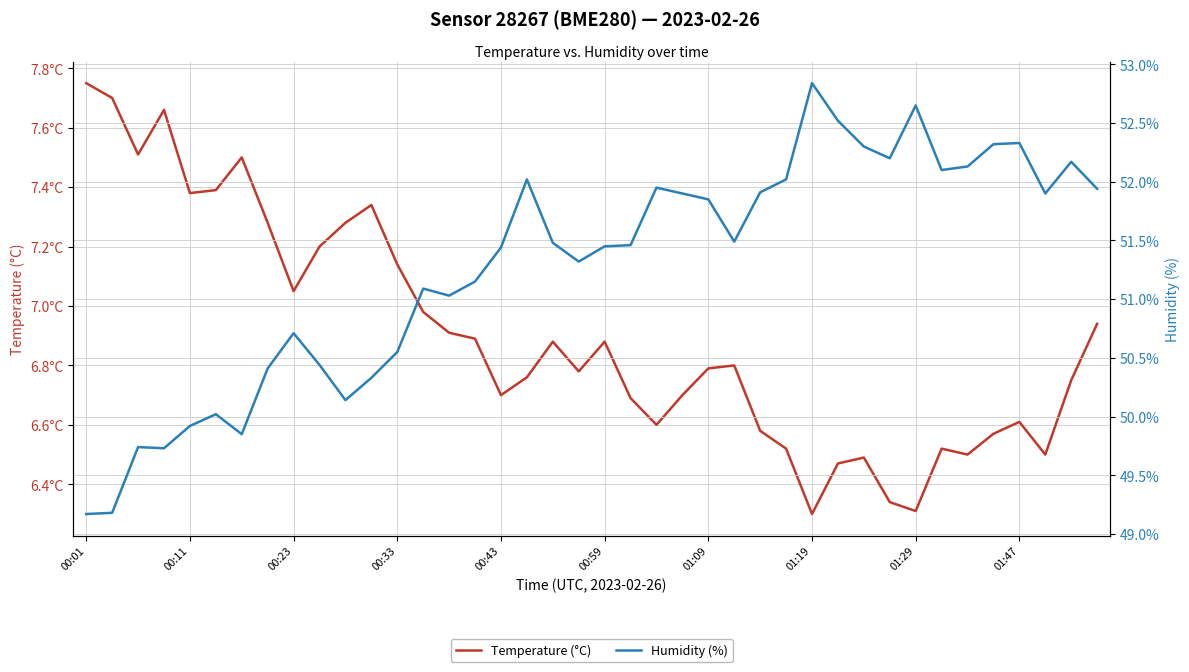

In Temperature (°C), how many points are higher than both neighbors (excluding endpoints)?

9